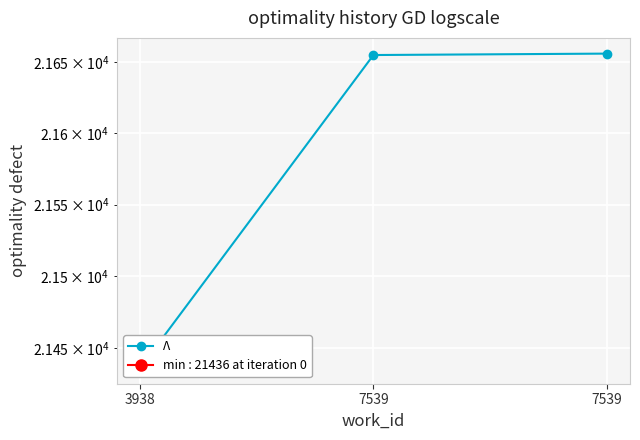

List the labels in order of value, largest first.

7539, 7539, 3938